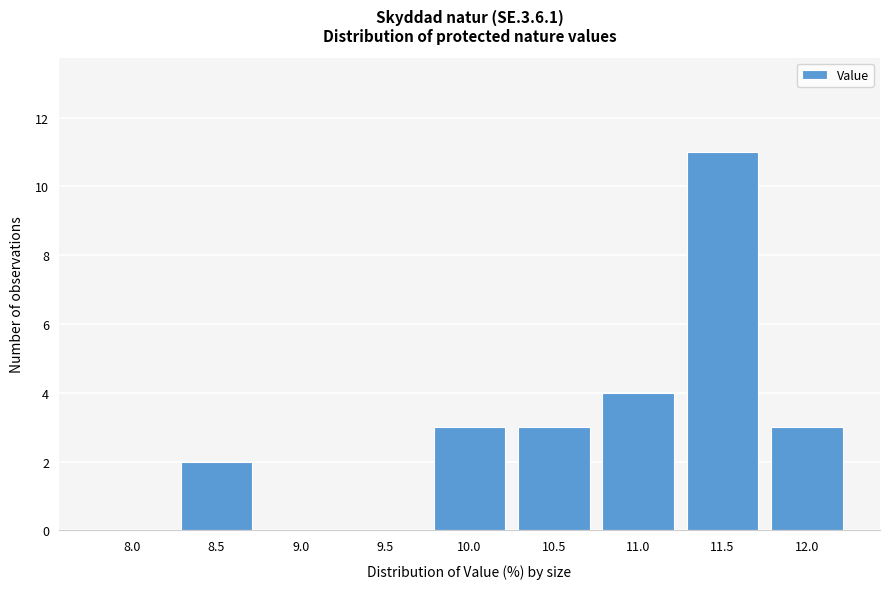

Reading left to right, extract all data points from this chart.

8.0=0	8.5=2	9.0=0	9.5=0	10.0=3	10.5=3	11.0=4	11.5=11	12.0=3